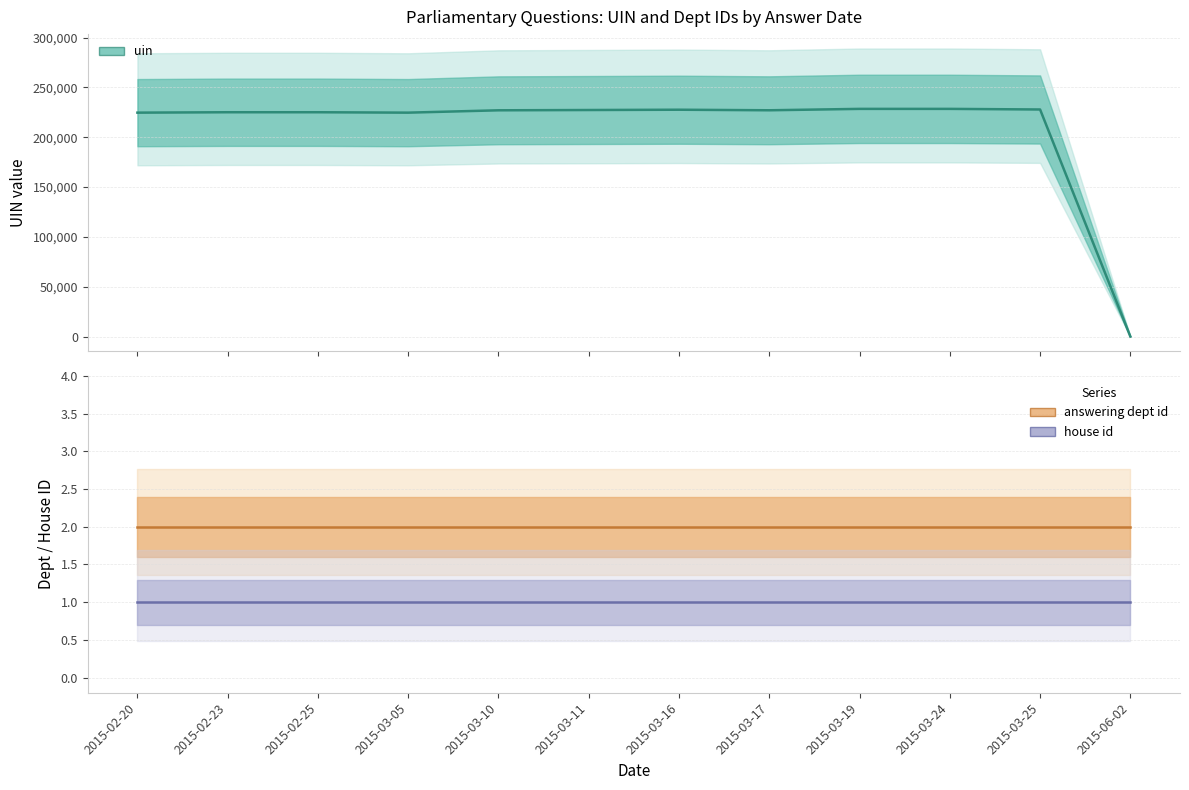

Reading left to right, what are all the values shown in this chart?

uin: 2015-02-20=224666	2015-02-23=225075	2015-02-25=225075	2015-03-05=224666	2015-03-10=227022	2015-03-11=227303	2015-03-16=227604	2015-03-17=227047	2015-03-19=228449	2015-03-24=228449	2015-03-25=227832	2015-06-02=94
answering dept id: 2015-02-20=2	2015-02-23=2	2015-02-25=2	2015-03-05=2	2015-03-10=2	2015-03-11=2	2015-03-16=2	2015-03-17=2	2015-03-19=2	2015-03-24=2	2015-03-25=2	2015-06-02=2
house id: 2015-02-20=1	2015-02-23=1	2015-02-25=1	2015-03-05=1	2015-03-10=1	2015-03-11=1	2015-03-16=1	2015-03-17=1	2015-03-19=1	2015-03-24=1	2015-03-25=1	2015-06-02=1